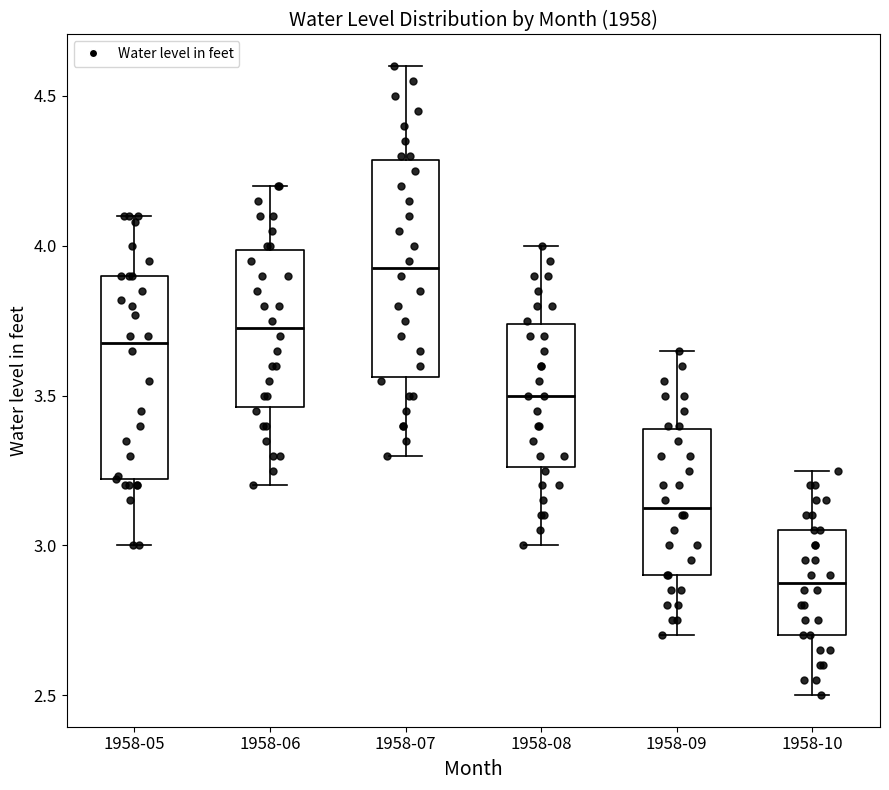

Which box has the highest median line?

1958-07